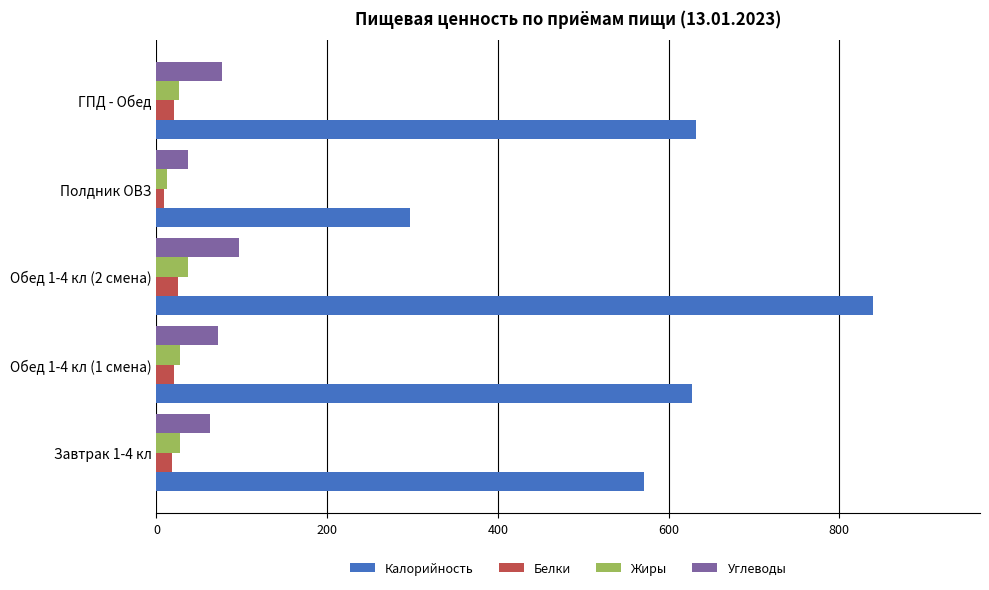

Between Завтрак 1-4 кл and Обед 1-4 кл (2 смена), which series saw the biggest shift?

Калорийность